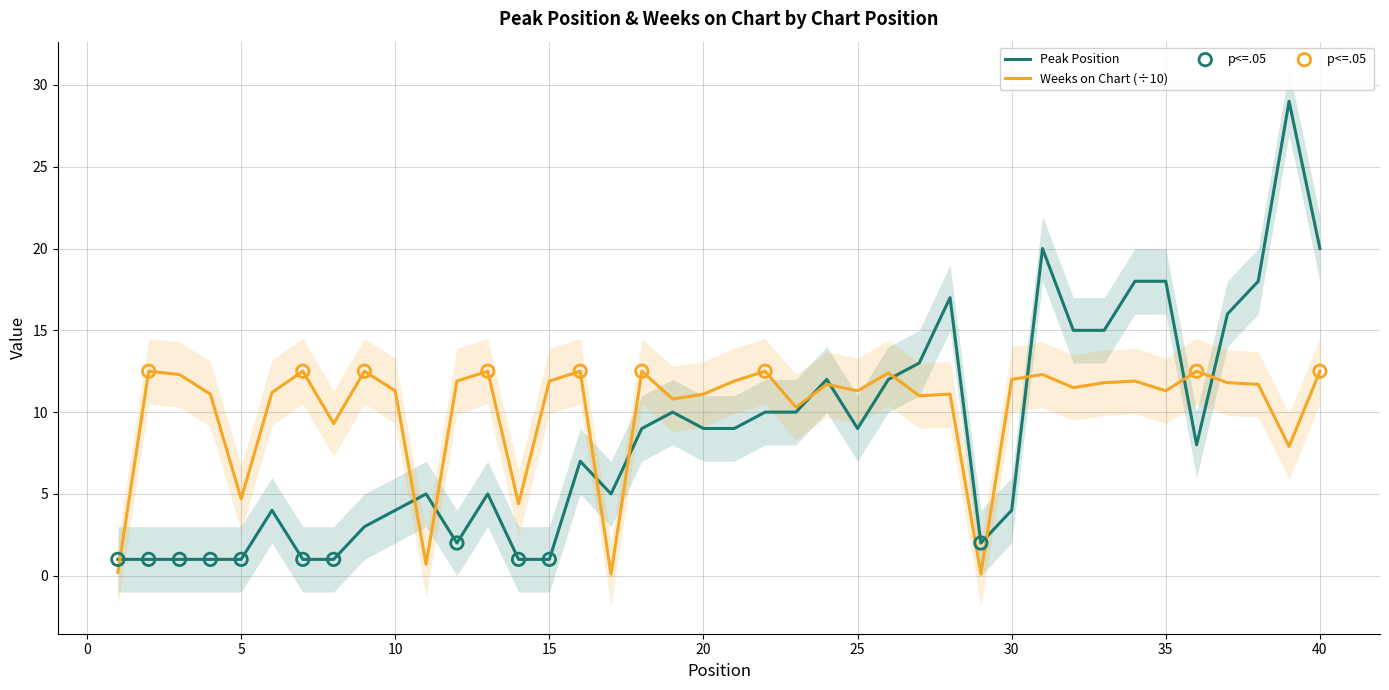

Which series contains the highest Y value?

Peak Position